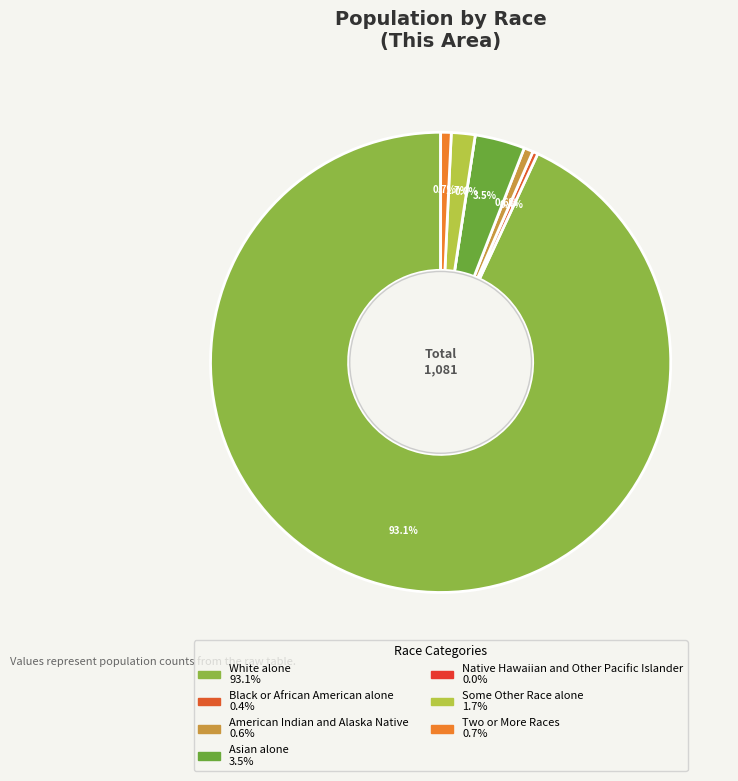

To the nearest percent, what is the difference between the American Indian and Alaska Native and White alone slice percentages?

92%